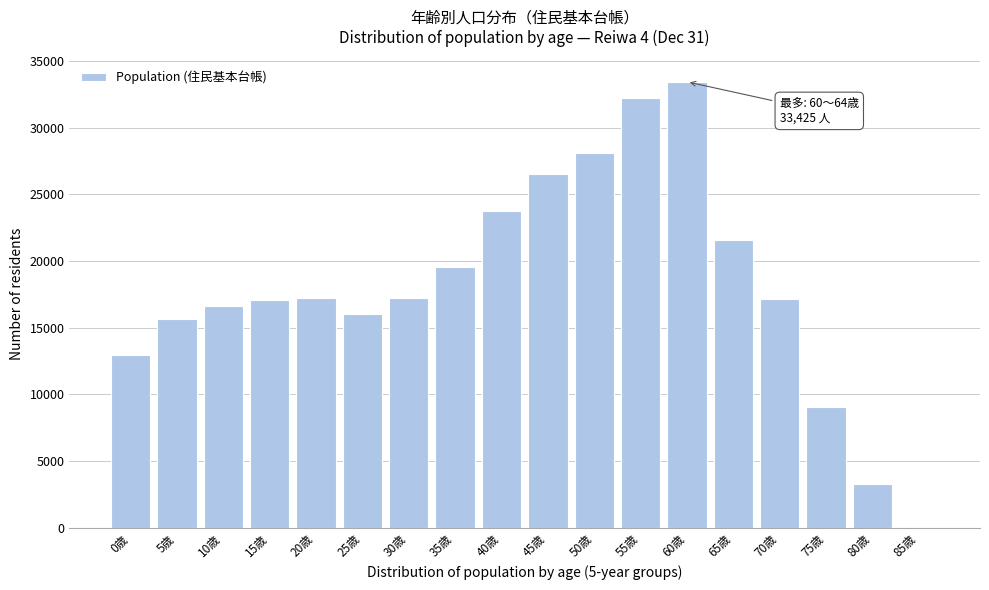

The value at 65歳 is 33185. True or false?

False